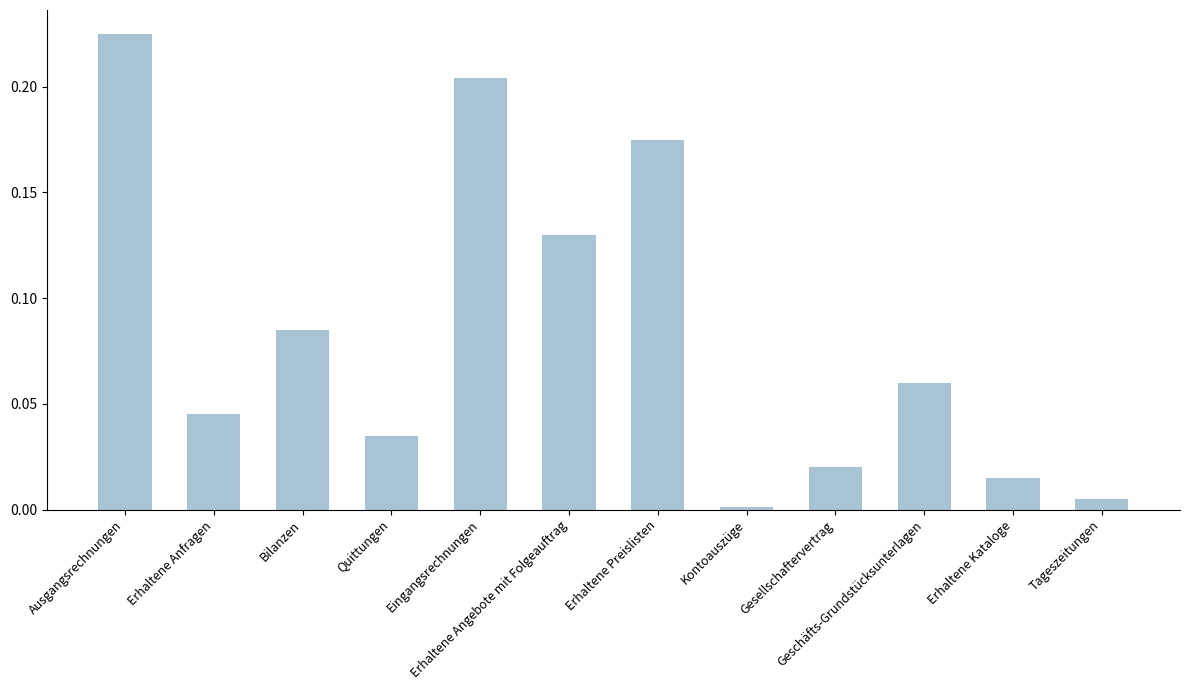

Which label corresponds to the largest value in the chart?

Ausgangsrechnungen